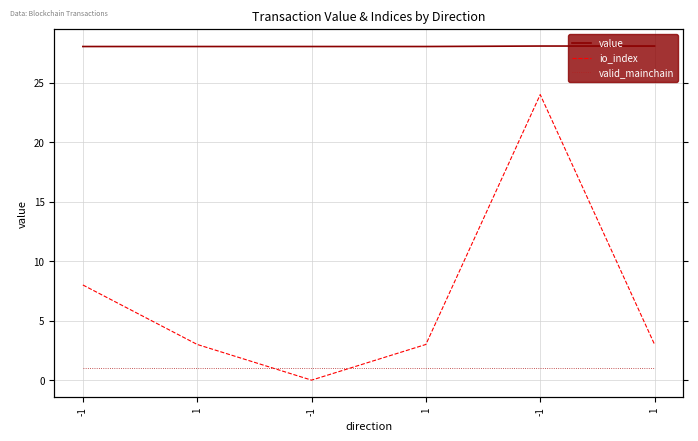

True or false: valid_mainchain has a value of 1.5 at -1.

False